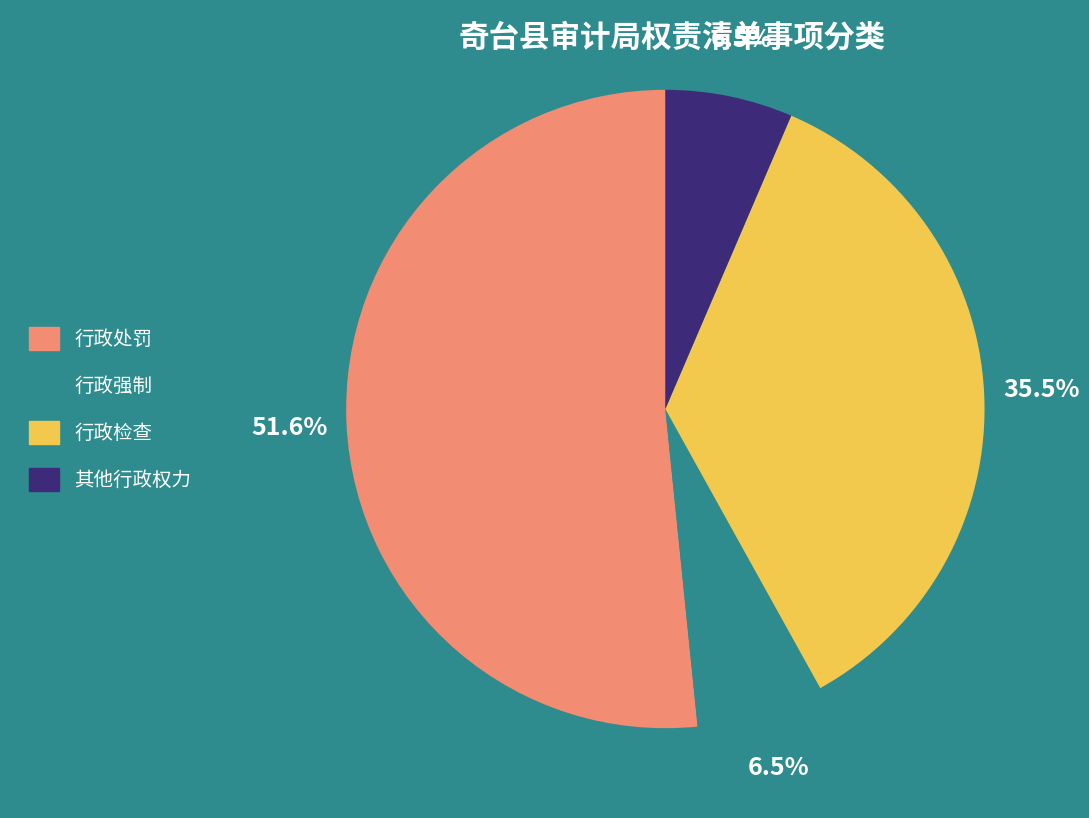

What is the majority slice?

行政处罚